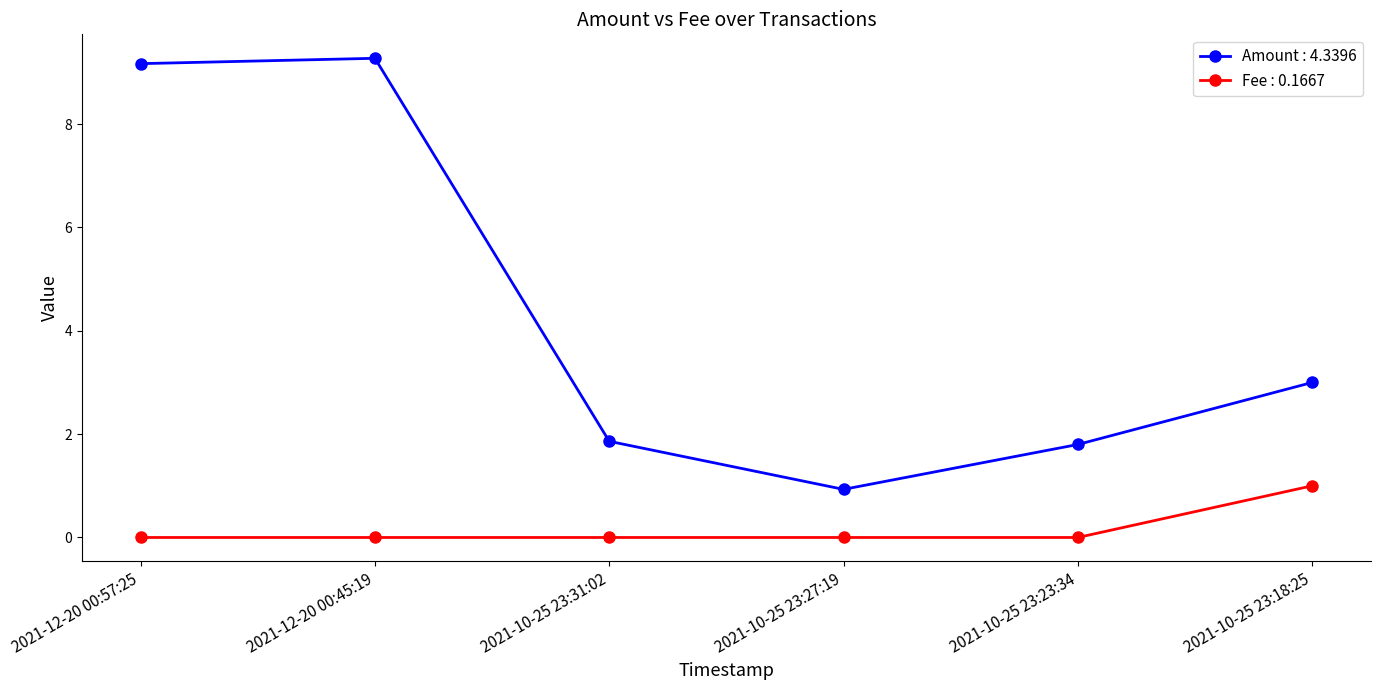

How many lines are shown in the chart?

2